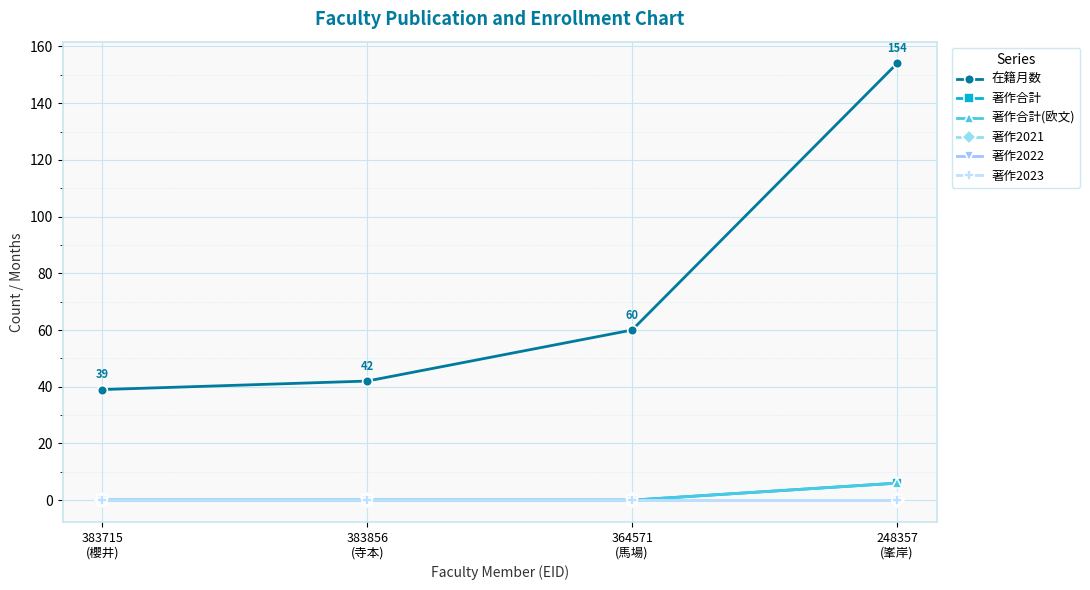

Does the chart have visible grid lines?

Yes